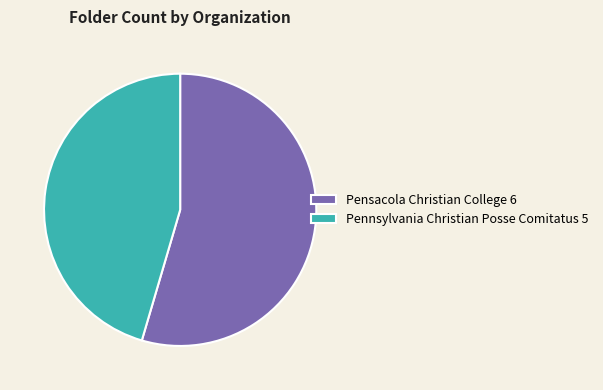

What is the ratio of the value at Pensacola Christian College 6 to the value at Pennsylvania Christian Posse Comitatus 5?

1.2